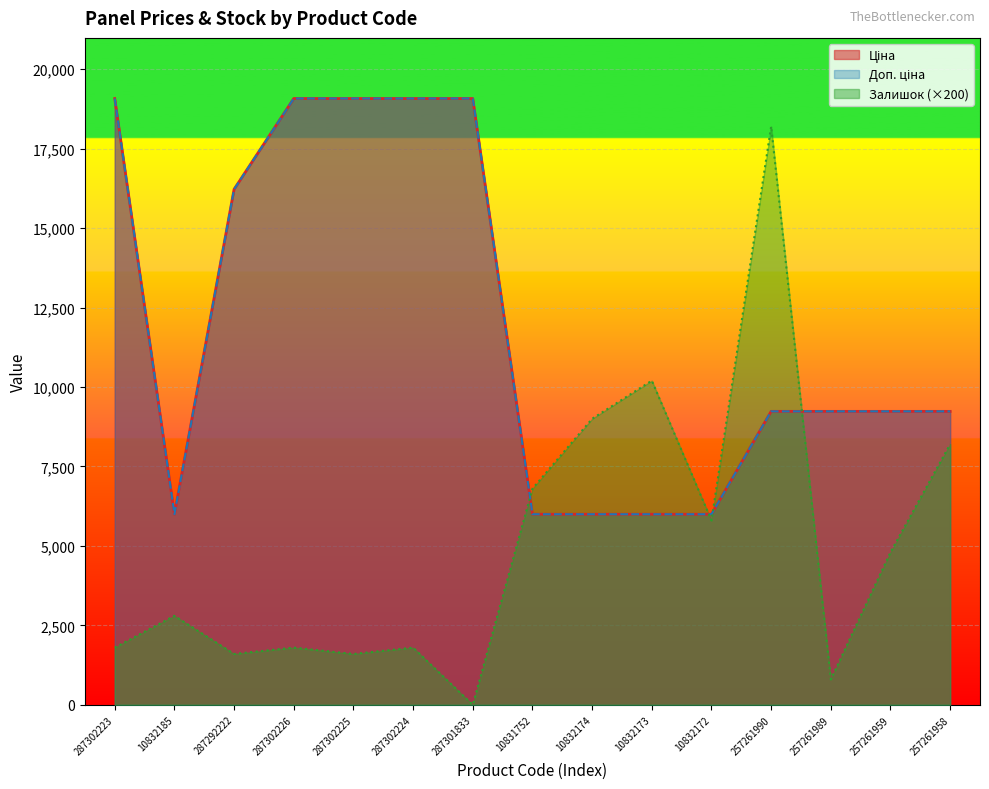

What is the difference between the maximum and minimum values in the Залишок series?

18200.0